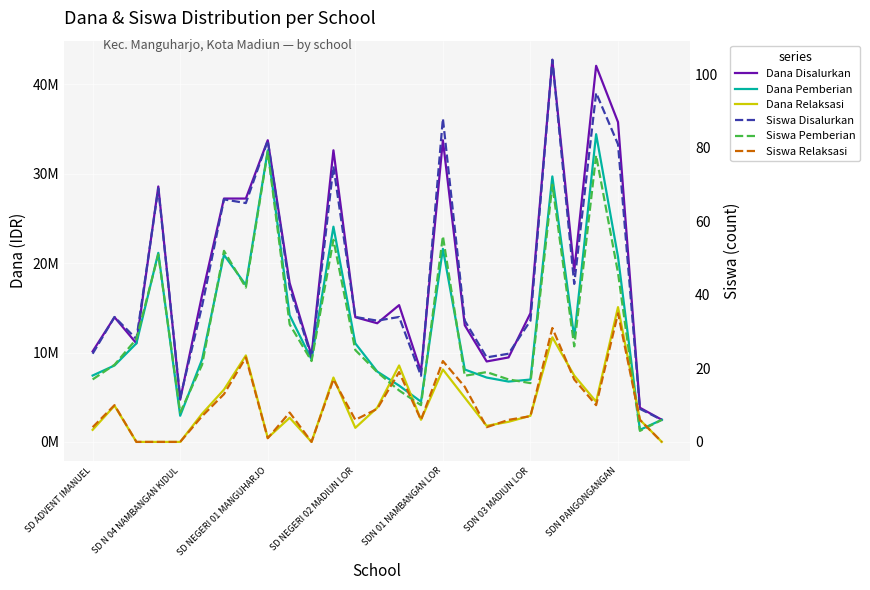

How many interior local peaks does the Dana Disalurkan series have?

8